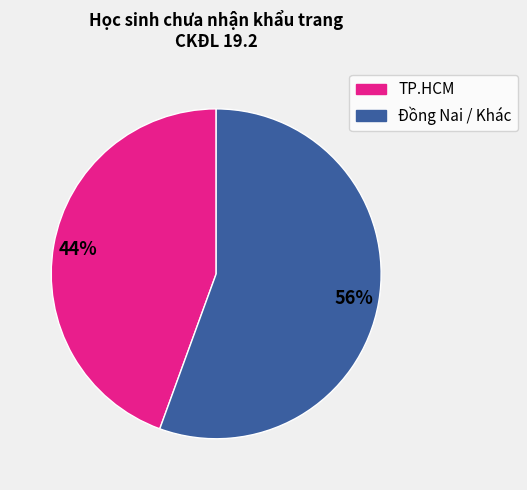

Is there any slice that represents more than half of the pie?

Yes